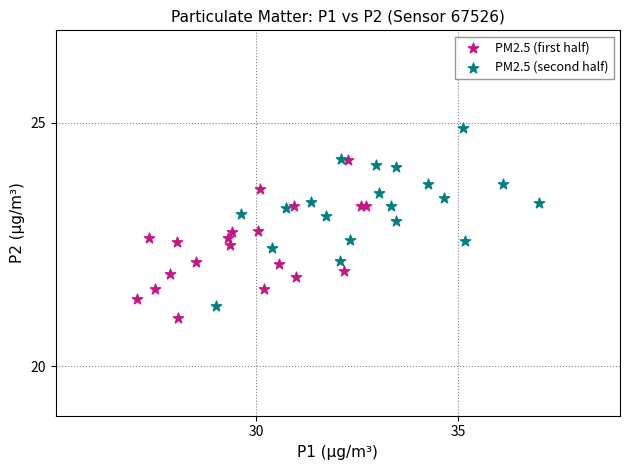

Which series reaches the maximum Y coordinate?

PM2.5 (second half)